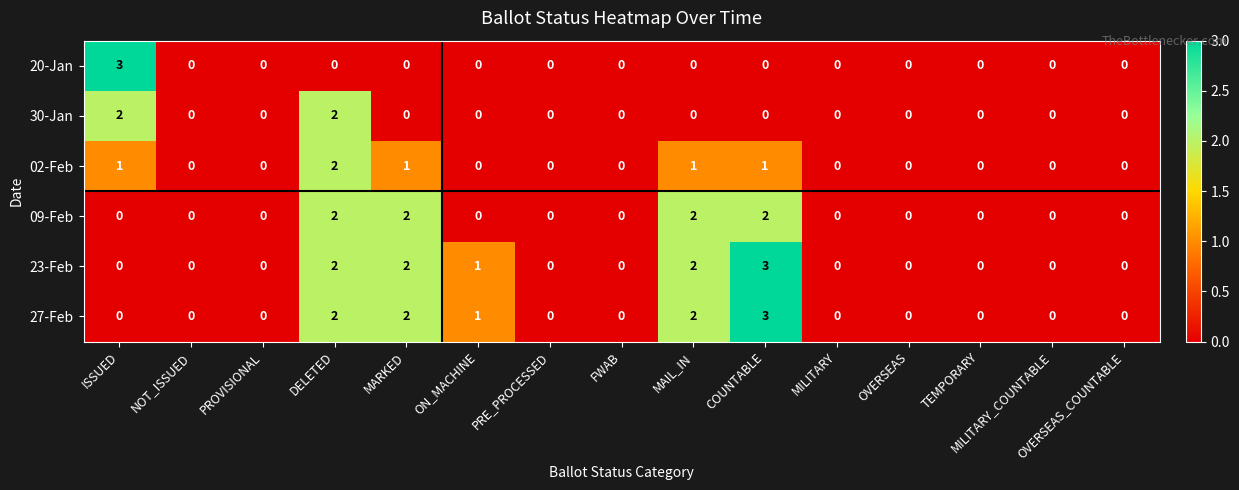

What is the total value across all series at MARKED?

7